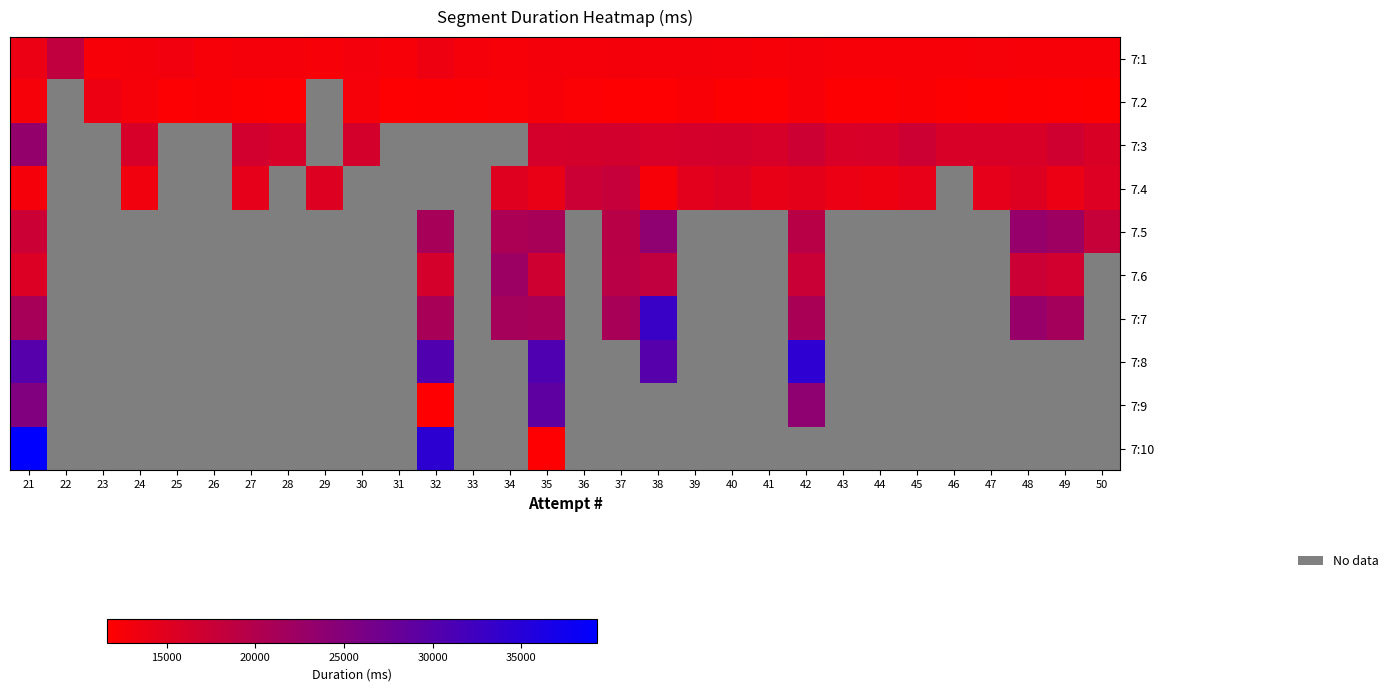

Is it true that 7.2 equals 0.0 at 49?

False